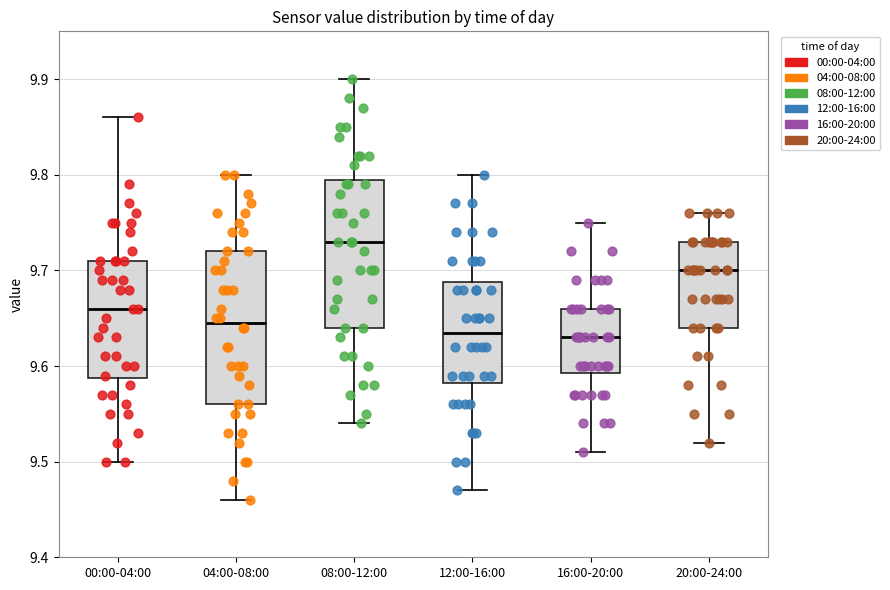

Where is the upper edge of the box for 16:00-20:00 on the y-axis? The values are not printed on the chart, so give them approximately, as read against the axis.

9.66